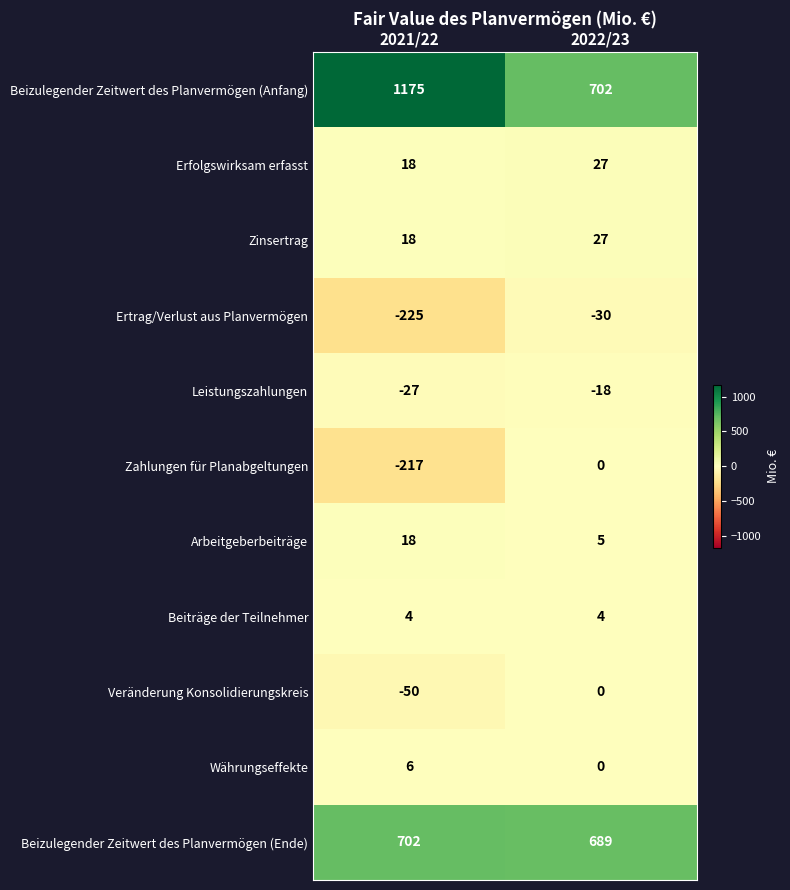

What is the difference between the Arbeitgeberbeiträge values at 2022/23 and 2021/22?

13